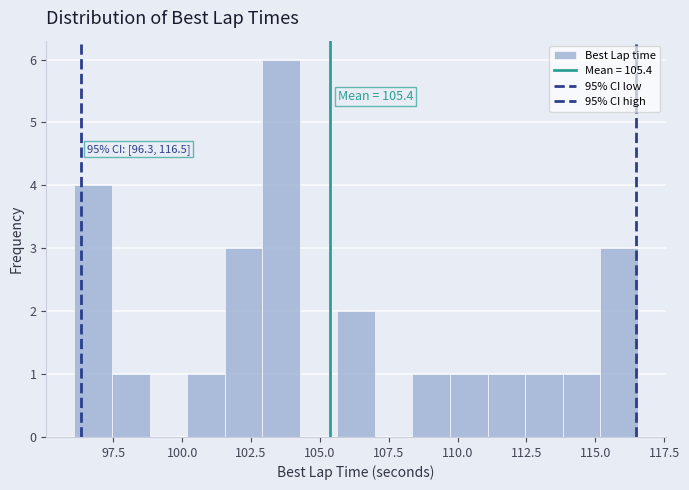

Read against the x-axis, roughly where is the centre of the tallest bar?

103.5